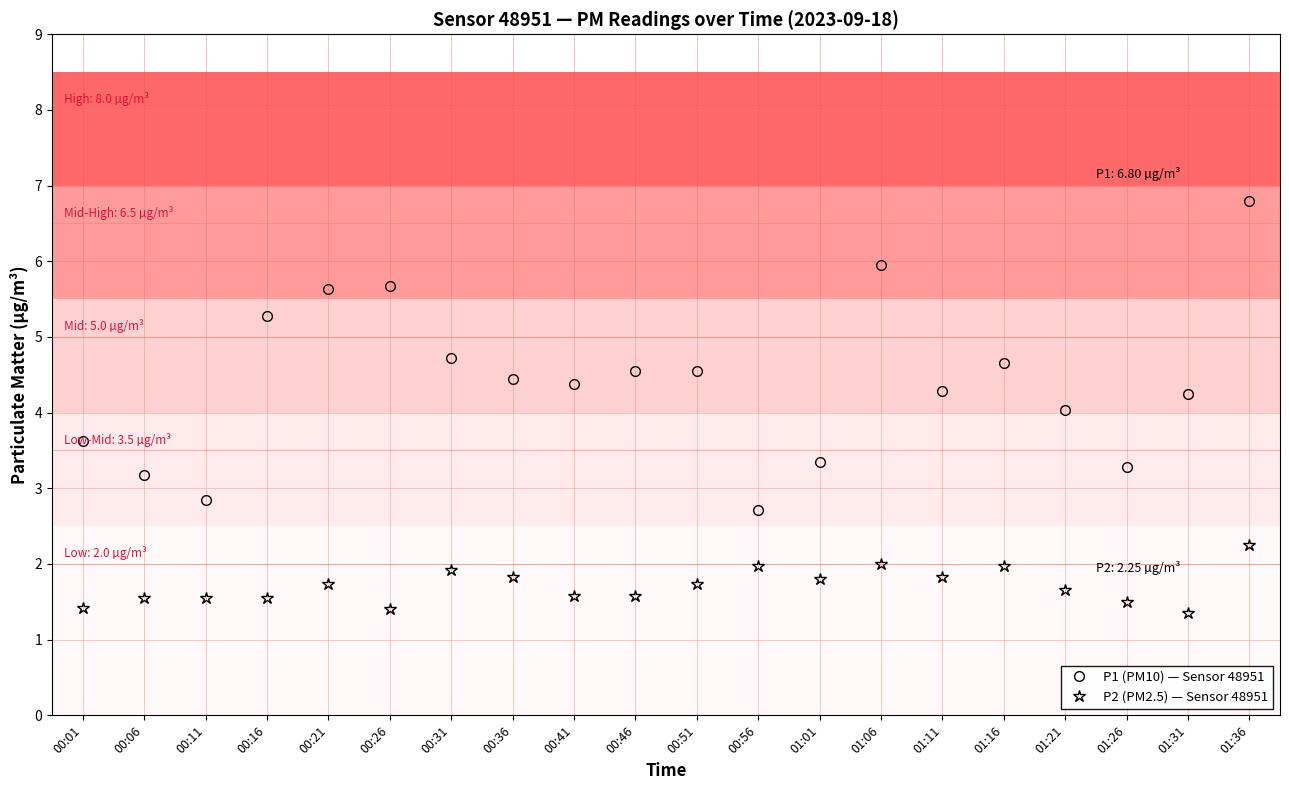

Rank the series by their maximum value, from lowest to highest.

P2 (PM2.5) — Sensor 48951, P1 (PM10) — Sensor 48951